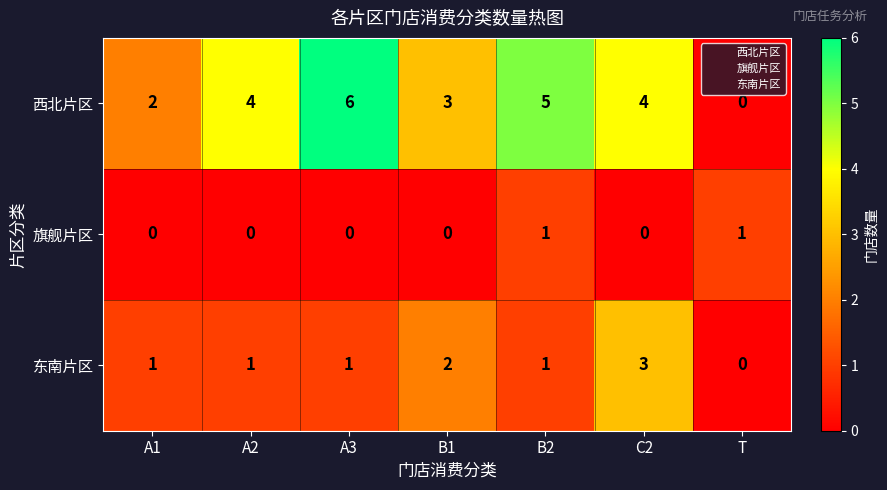

How many positive values does the 西北片区 series have?

6